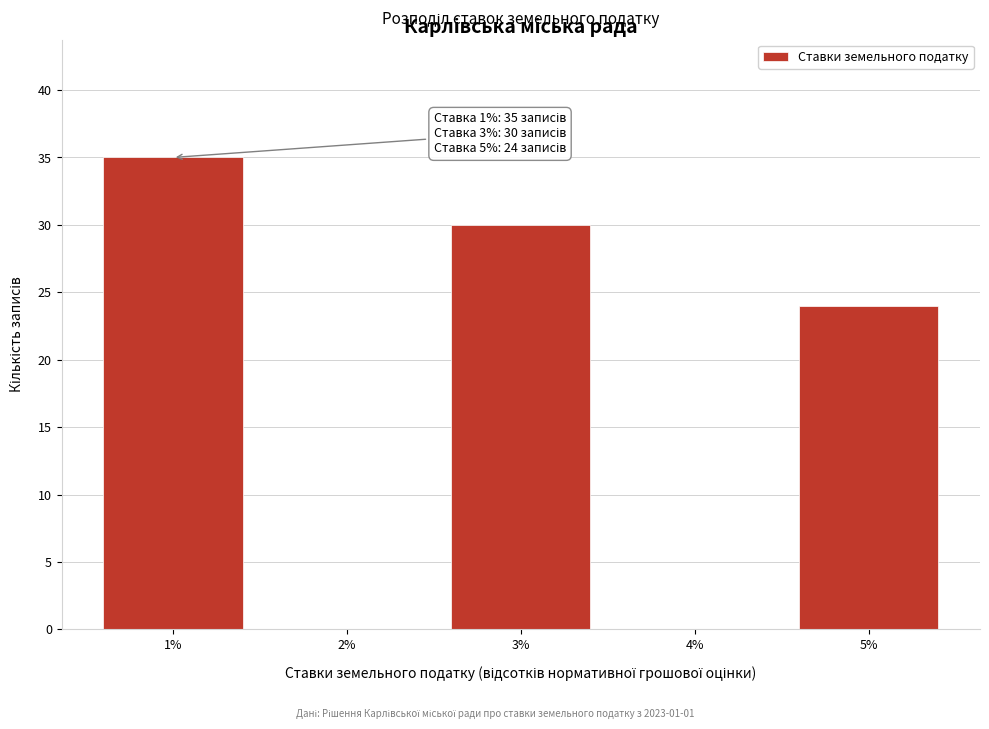

Reading left to right, what are all the values shown in this chart?

1%=35	2%=0	3%=30	4%=0	5%=24